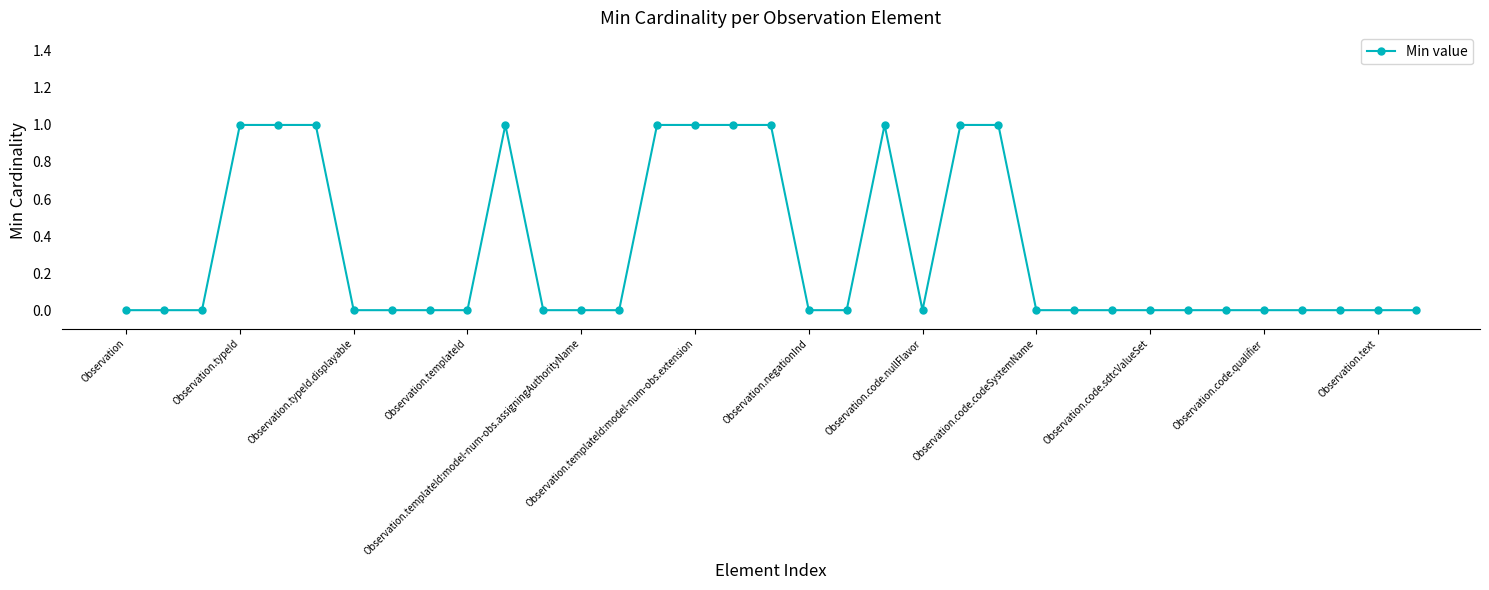

True or false: the data has more than 1 interior local peaks.

True